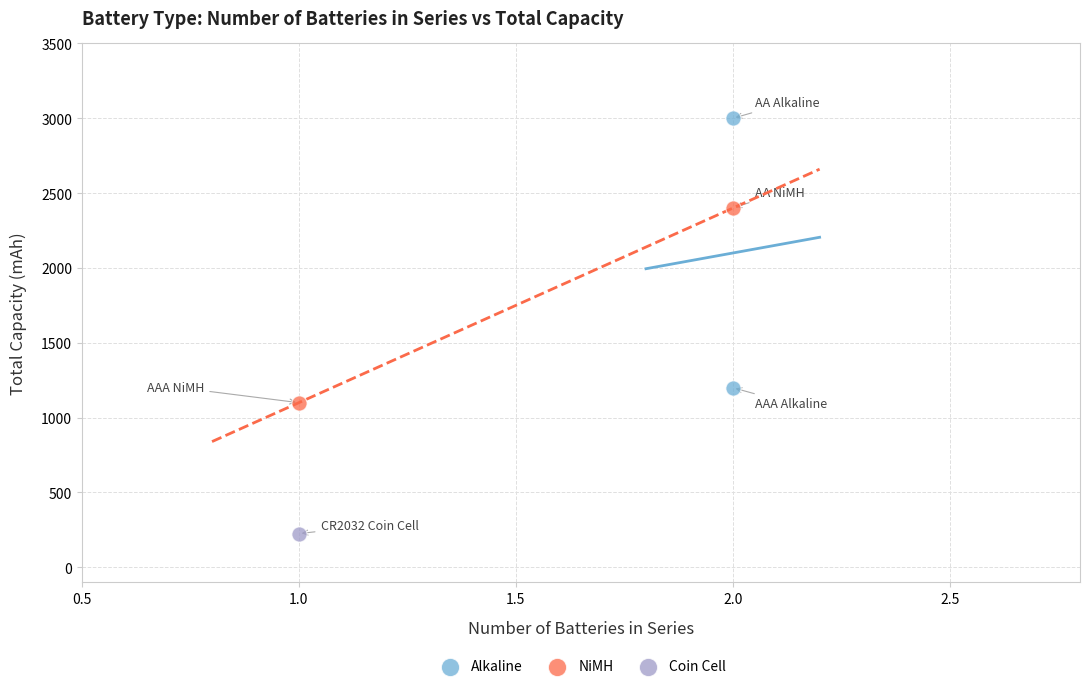

Which series reaches the maximum Y coordinate?

Alkaline